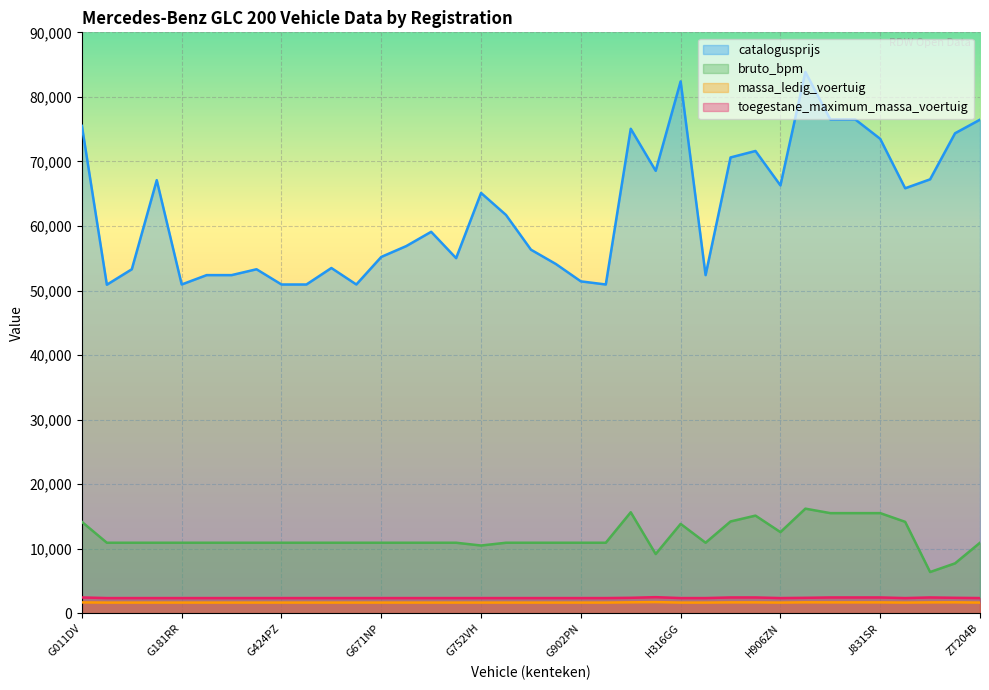

True or false: catalogusprijs and bruto_bpm intersect in this chart.

False